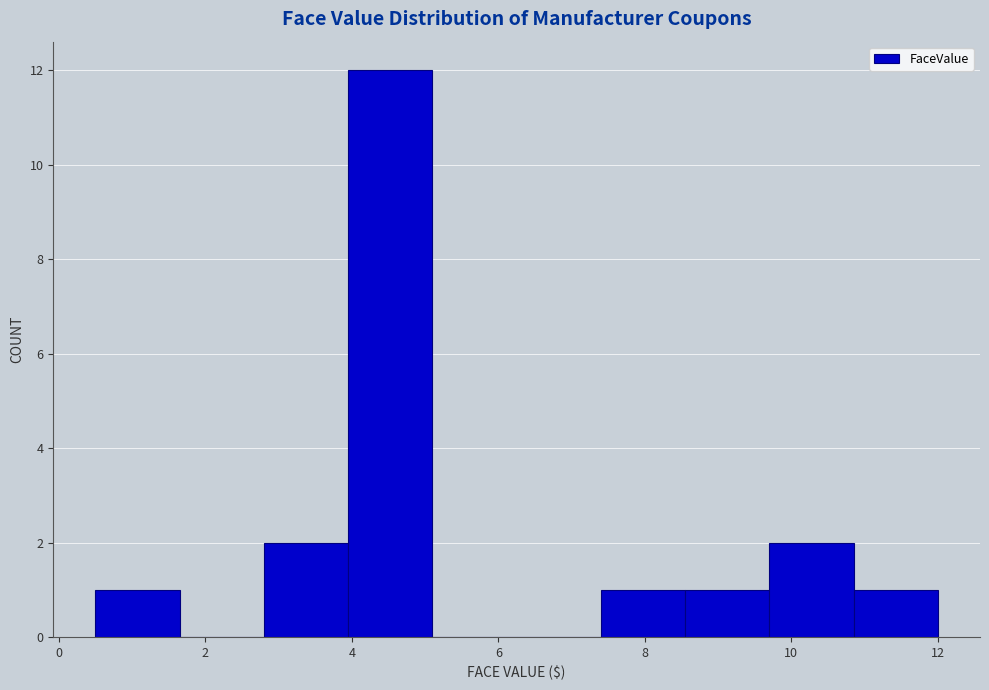

Reading left to right, list every bar in this chart as the range it spans on the x-axis followed by its height. Neither the bar edges nor the heights are printed on the chart, so give them approximately, as read against the axes.

0.50 to 1.65: 1
1.65 to 2.80: 0
2.80 to 3.95: 2
3.95 to 5.10: 12
5.10 to 6.25: 0
6.25 to 7.40: 0
7.40 to 8.55: 1
8.55 to 9.70: 1
9.70 to 10.85: 2
10.85 to 12.00: 1